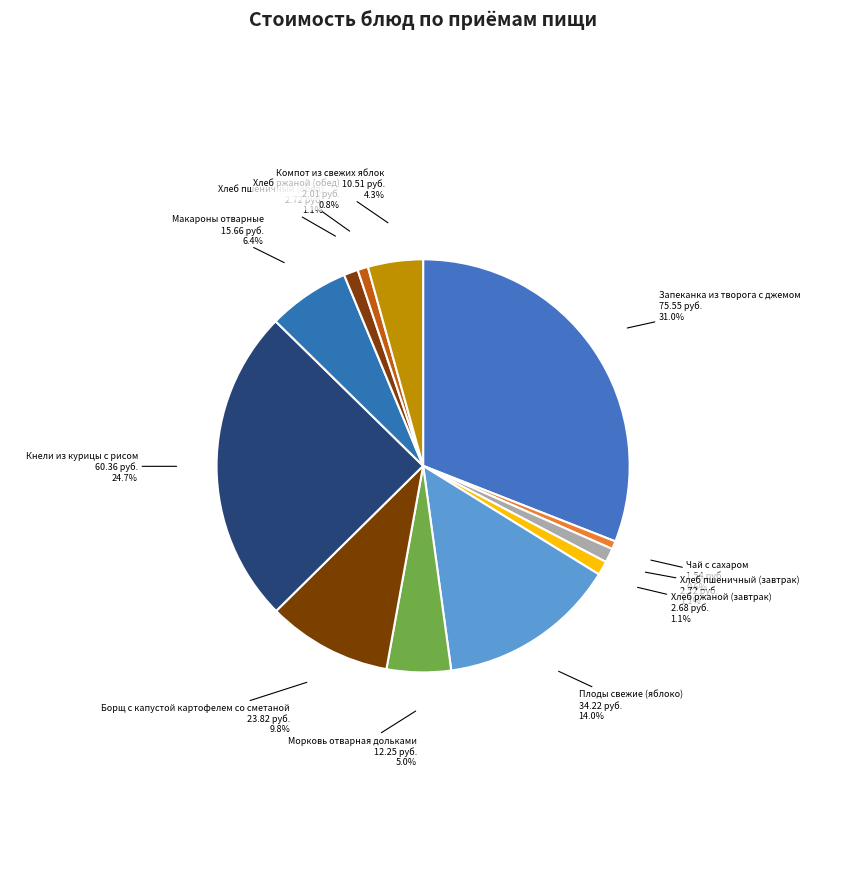

What is the largest slice in the pie chart?

Запеканка из творога с джемом